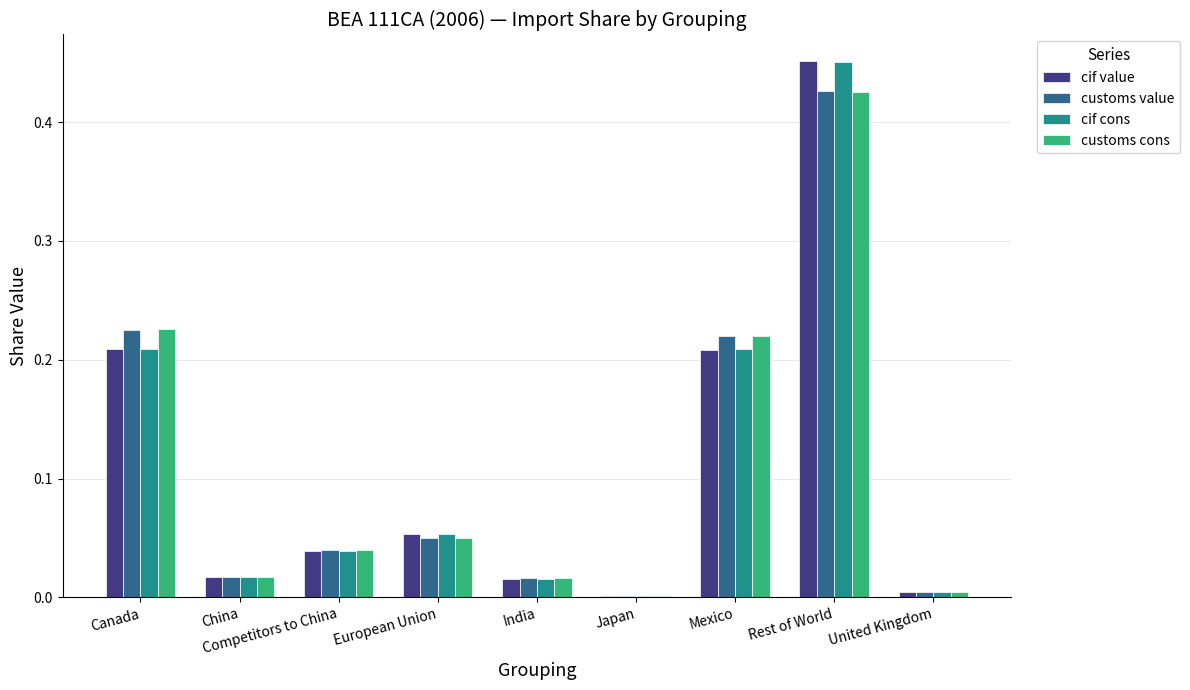

Which series changed the most between China and European Union?

cif value